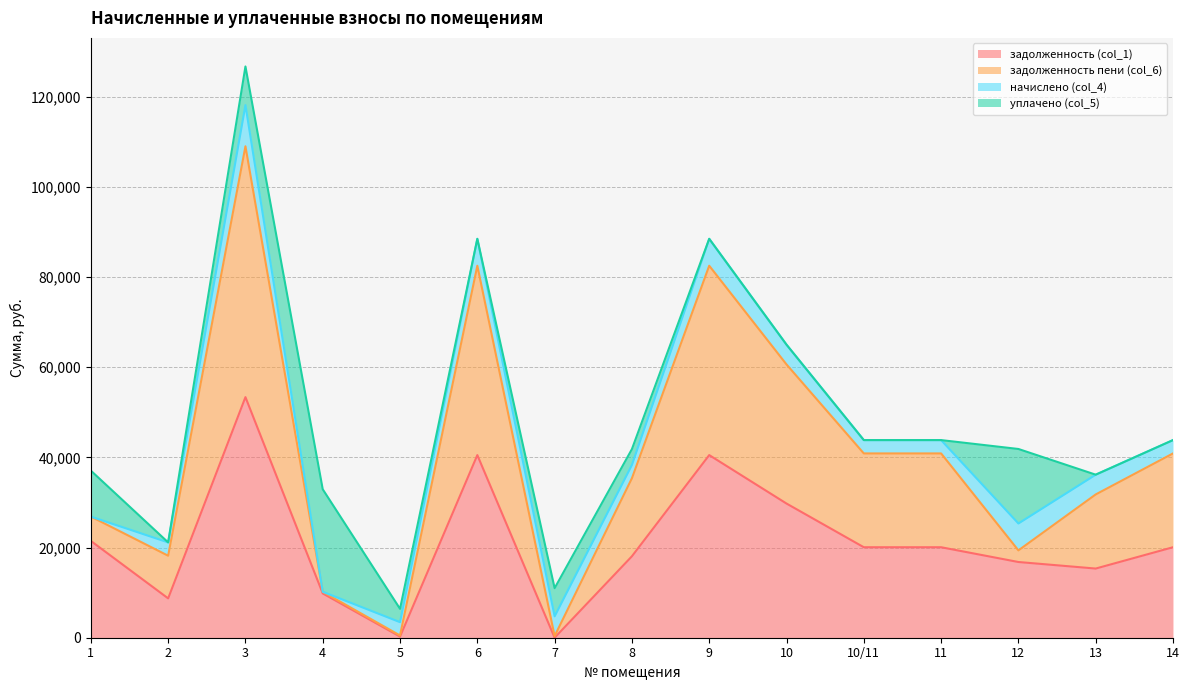

What is the approximate value of задолженность (col_1) at 5?

246.3